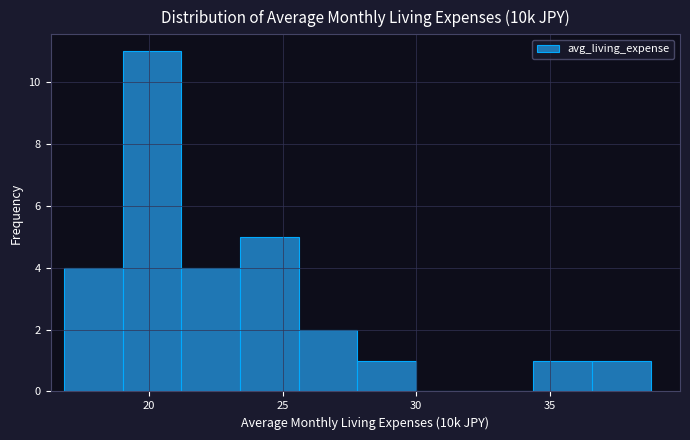

Reading left to right, transcribe this chart: for each bar, give the range it covers on the x-axis and its height. Neither the bar edges nor the heights are printed on the chart, so give them approximately, as read against the axes.

17.0 to 19.0: 4
19.0 to 21.0: 11
21.0 to 23.5: 4
23.5 to 25.5: 5
25.5 to 28.0: 2
28.0 to 30.0: 1
30.0 to 32.0: 0
32.0 to 34.5: 0
34.5 to 36.5: 1
36.5 to 39.0: 1